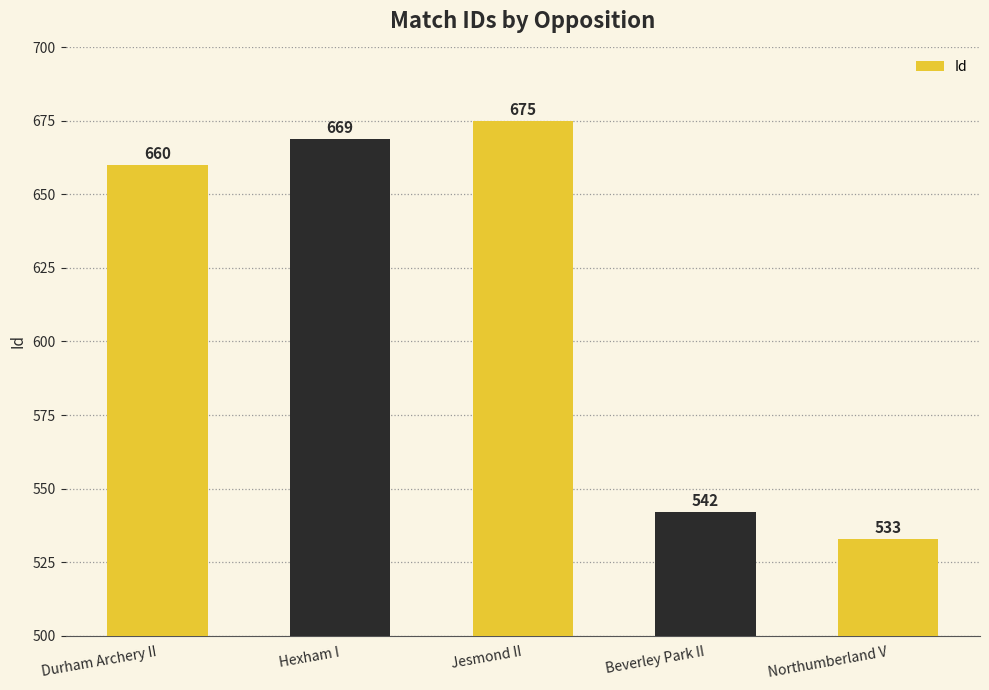

List the labels in order of value, largest first.

Jesmond II, Hexham I, Durham Archery II, Beverley Park II, Northumberland V